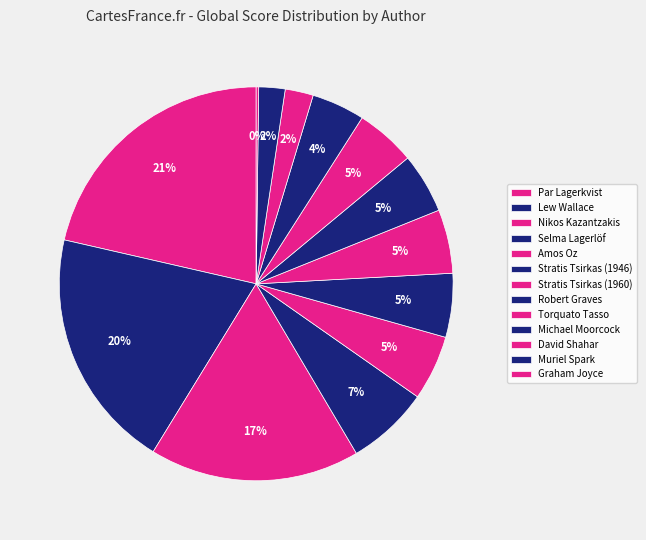

Is it true that Michael Moorcock is 1% of the pie?

False